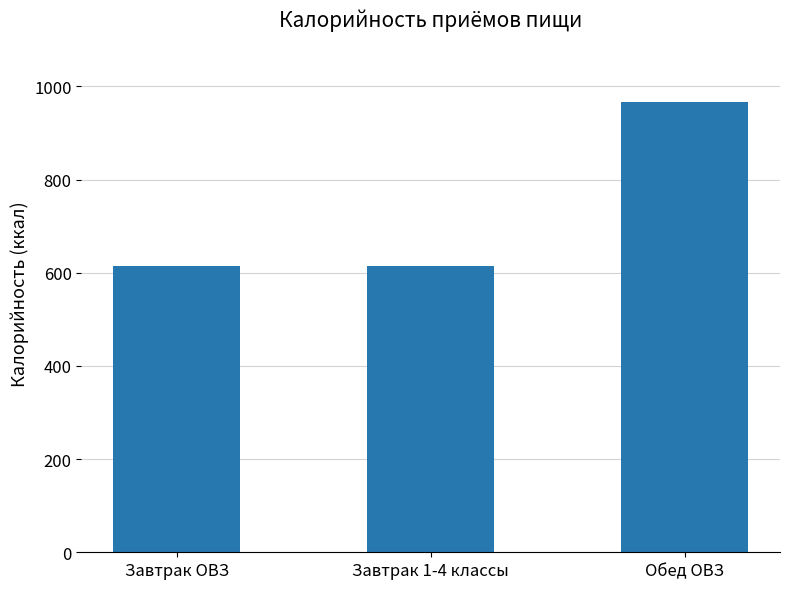

How many distinct data groups are displayed?

1